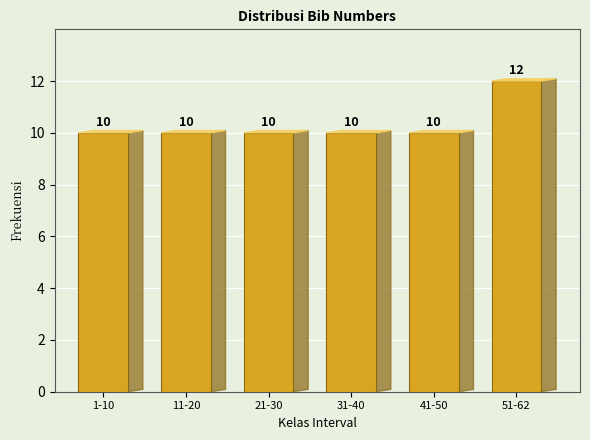

Reading right to left, what are all the values shown in this chart?

12	10	10	10	10	10